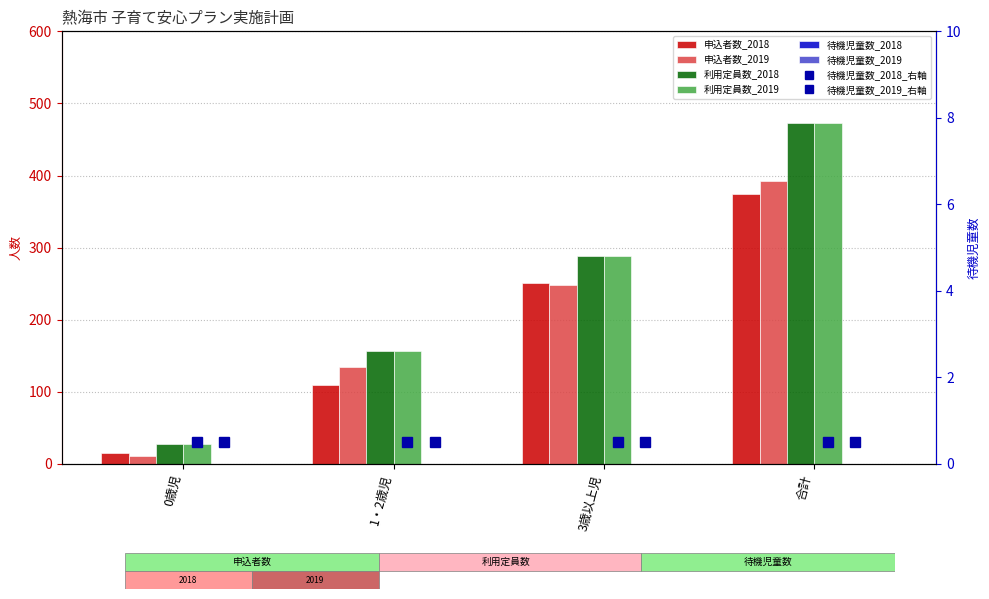

At which label does 申込者数_2018 reach its peak?

合計